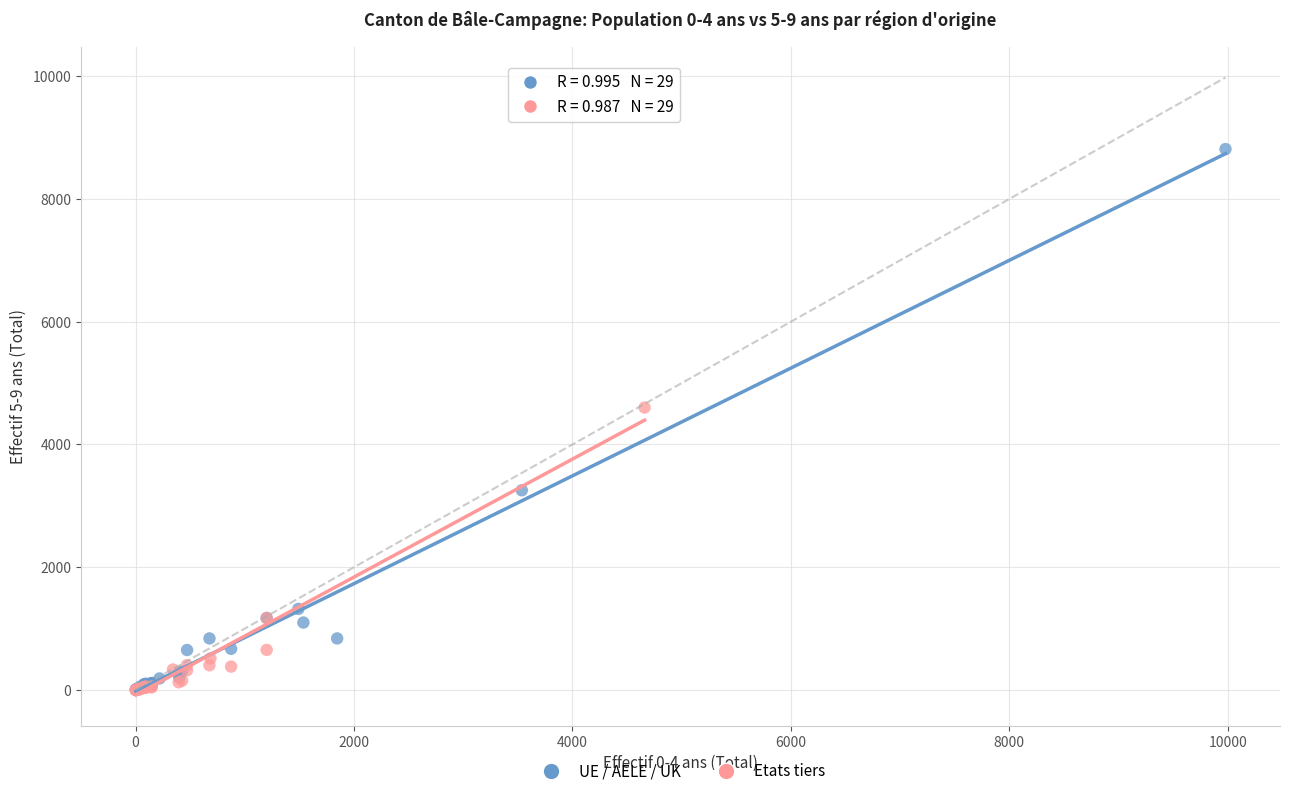

Which series contains the highest Y value?

UE / AELE / UK